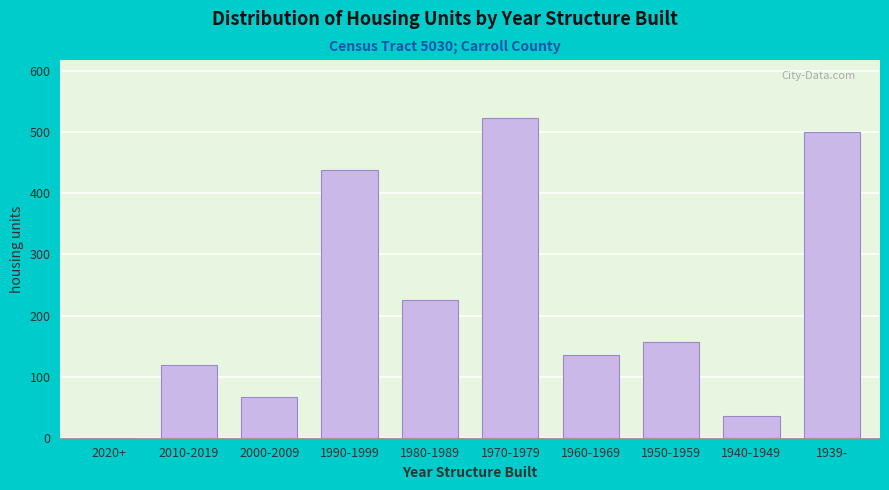

Reading left to right, list all the values displayed in this chart.

2020+=0	2010-2019=119	2000-2009=66	1990-1999=438	1980-1989=225	1970-1979=524	1960-1969=135	1950-1959=156	1940-1949=35	1939-=501